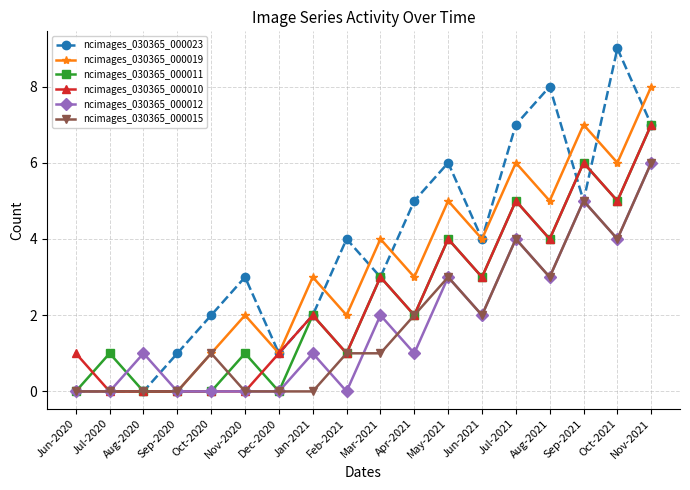

What is the label of the 15th point from the left?

Aug-2021